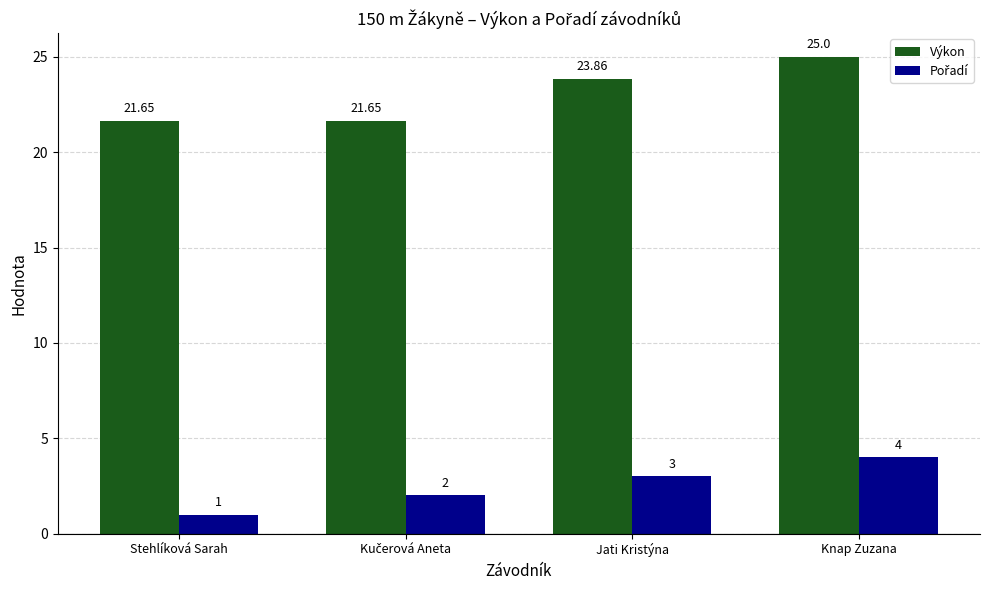

Where is Výkon nearest to the value 23?

Jati Kristýna